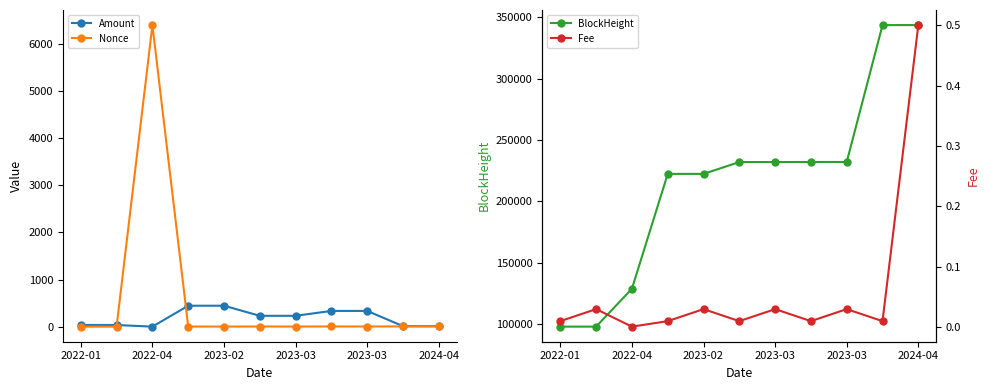

Which series ends up on top after the final intersection of Nonce and Fee?

Nonce